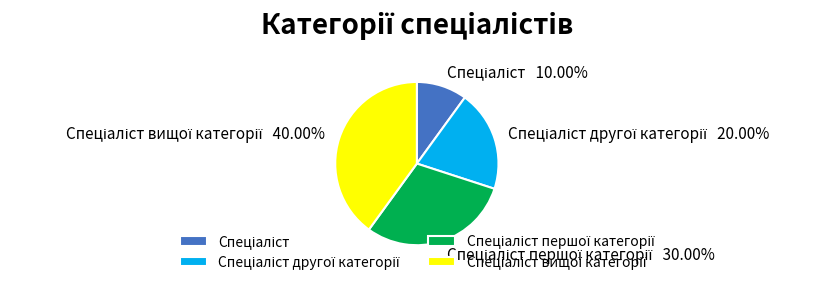

Is there any slice that represents more than half of the pie?

No